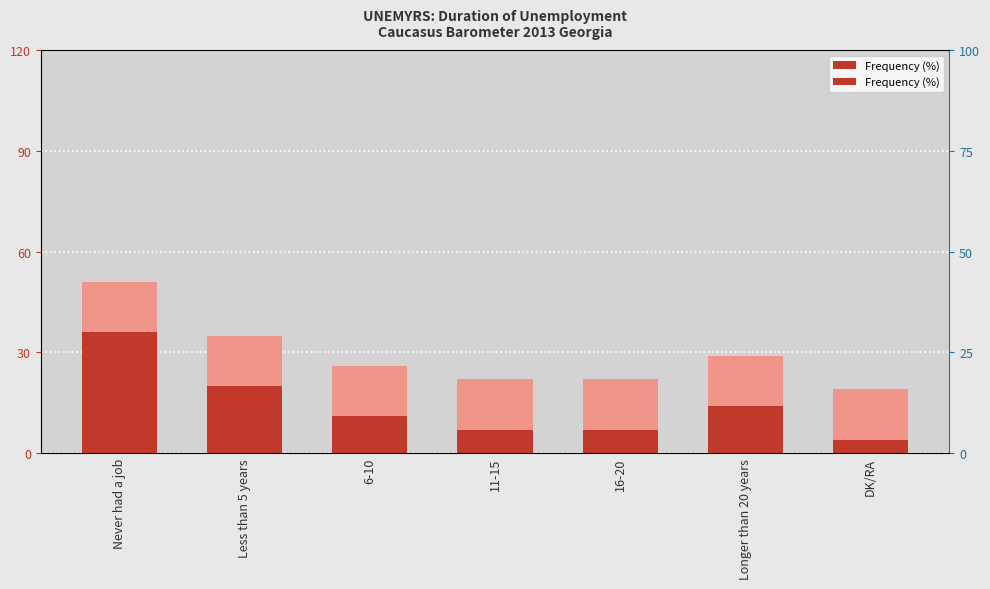

List the labels in order of value, smallest first.

DK/RA, 11-15, 16-20, 6-10, Longer than 20 years, Less than 5 years, Never had a job